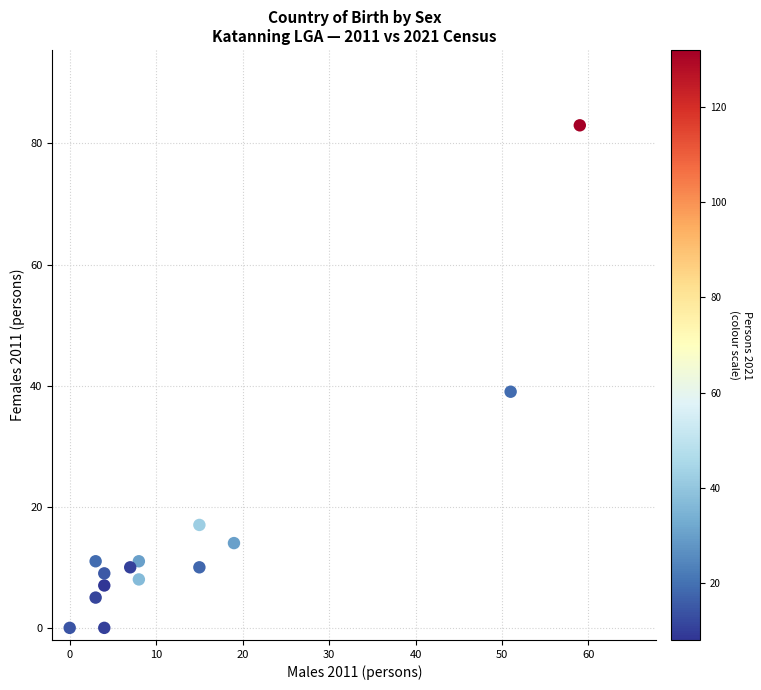

What is the range of X values (max minus min)?

59